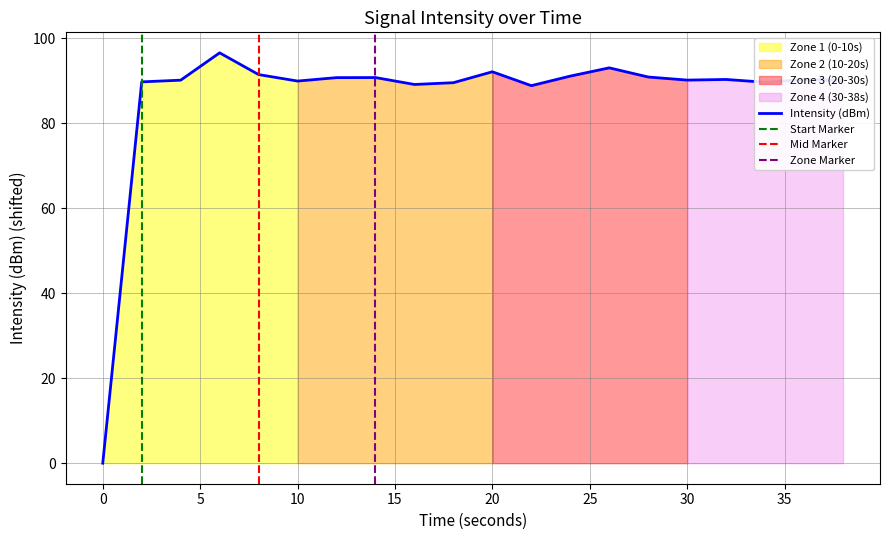

What is the difference between the second highest and second lowest values?

4.2